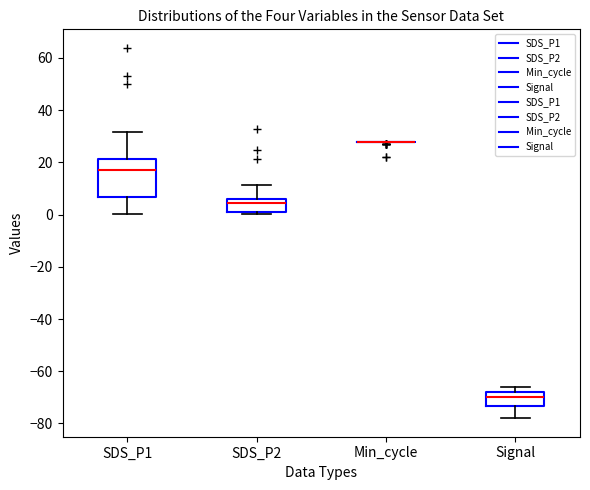

Where is the lower edge of the box for SDS_P1 on the y-axis? The values are not printed on the chart, so give them approximately, as read against the axis.

6